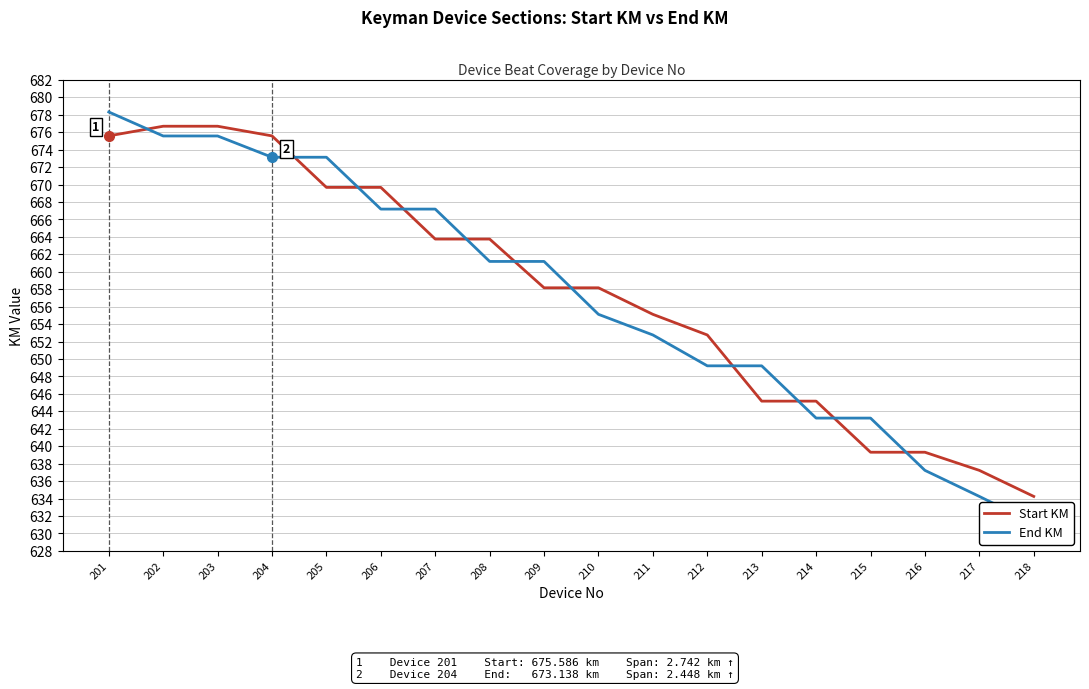

How many intersections are there between Start KM and End KM?

11